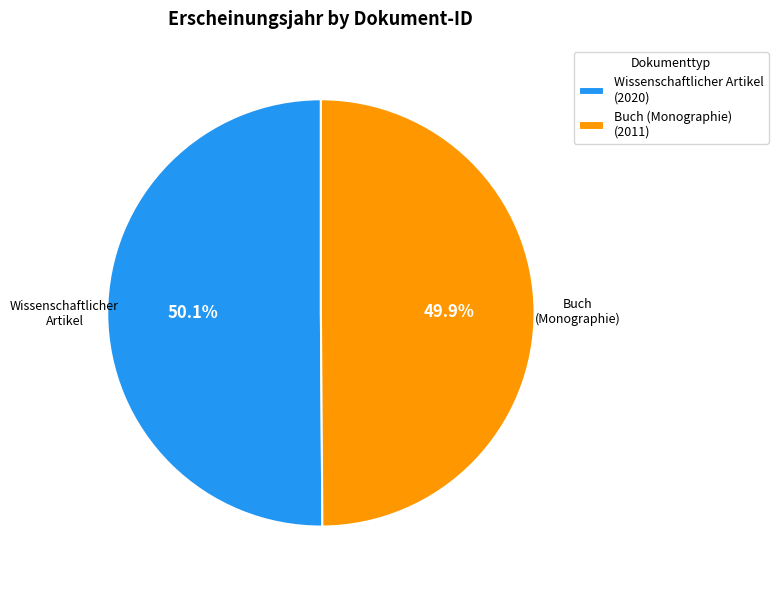

What percentage is the Buch (Monographie) slice, to the nearest percent?

50%